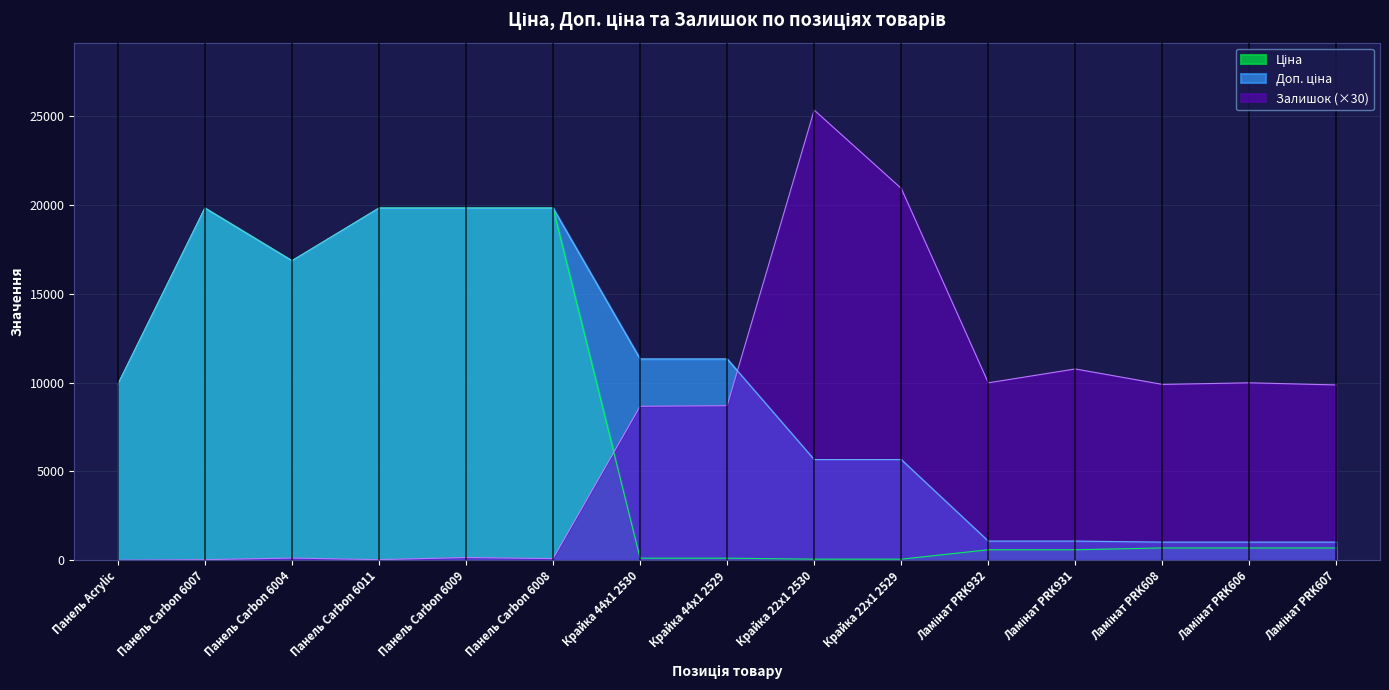

Reading left to right, list all the values displayed in this chart.

Ціна: 9908.5	19831.1	16863.2	19831.1	19831.1	19831.1	113.3	113.3	56.7	56.7	586.0	586.0	689.1	689.1	689.1
Доп. ціна: 9908.5	19831.1	16863.2	19831.1	19831.1	19831.1	11334.0	11334.0	5667.0	5667.0	1074.5	1074.5	1017.8	1017.8	1017.8
Залишок: 0.0	30.0	120.0	30.0	150.0	90.0	8670.0	8700.0	25350.0	20940.0	9990.0	10770.0	9900.0	9990.0	9870.0